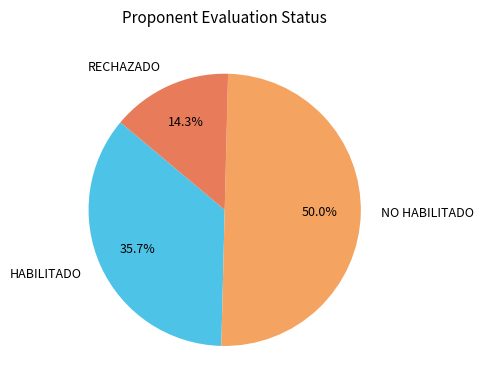

To the nearest percent, what is the difference between the NO HABILITADO and RECHAZADO slice percentages?

36%